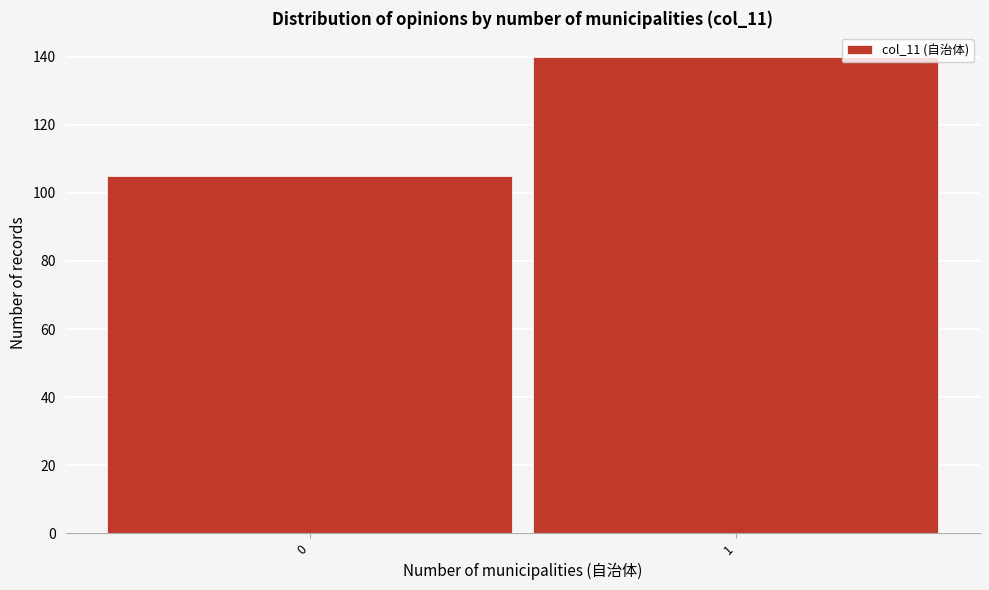

Reading left to right, what are all the values shown in this chart?

105	140